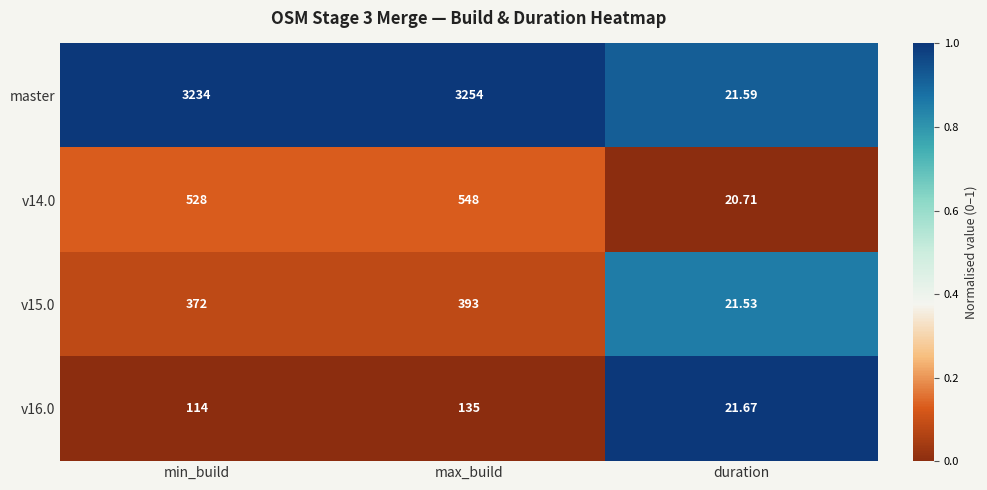

List the series in order of their peak value, highest first.

master, v14.0, v15.0, v16.0